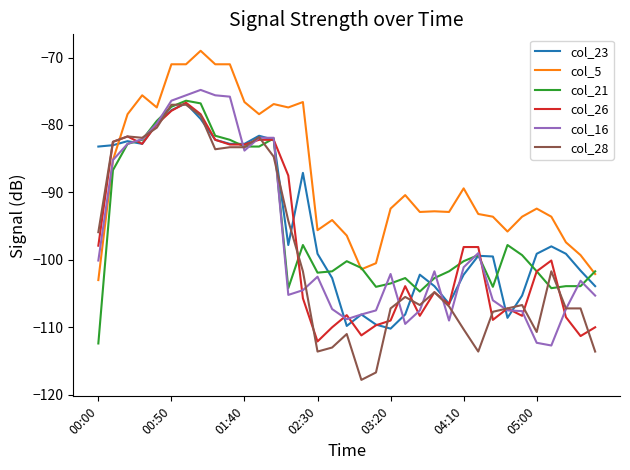

What are all the series names shown in the legend?

col_23, col_5, col_21, col_26, col_16, col_28